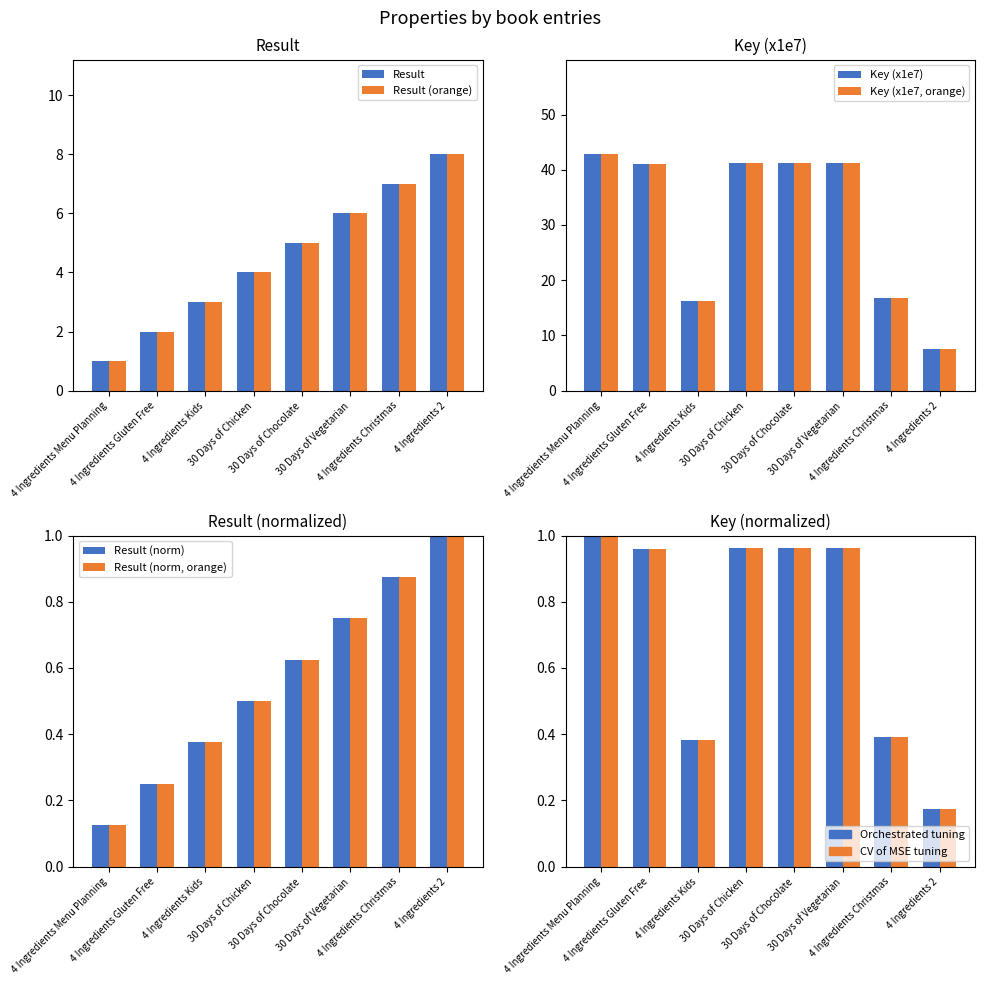

Rank the categories by Key value from lowest to highest.

4 Ingredients 2, 4 Ingredients Kids, 4 Ingredients Christmas, 4 Ingredients Gluten Free, 30 Days of Chicken, 30 Days of Vegetarian, 30 Days of Chocolate, 4 Ingredients Menu Planning